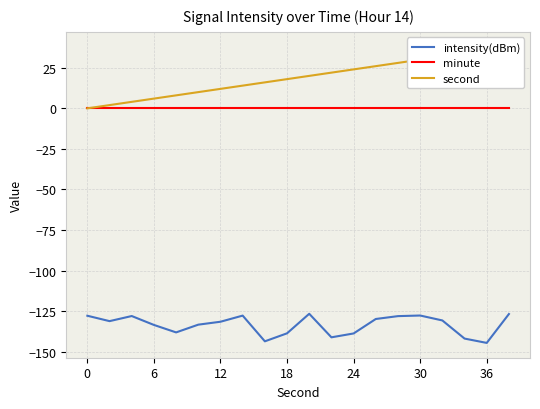

What is the maximum value for second?

38.0